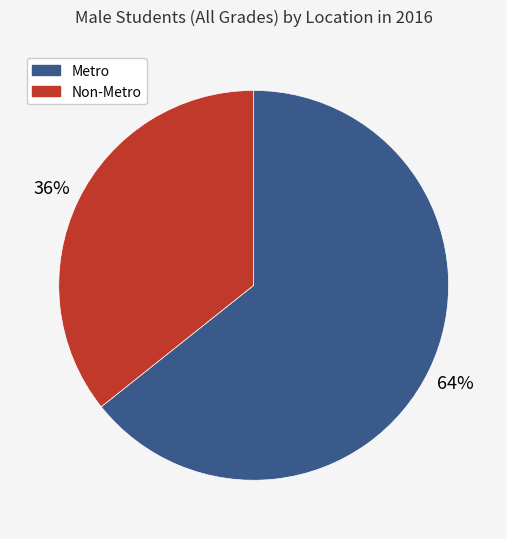

Which category has the biggest portion of the pie?

Metro